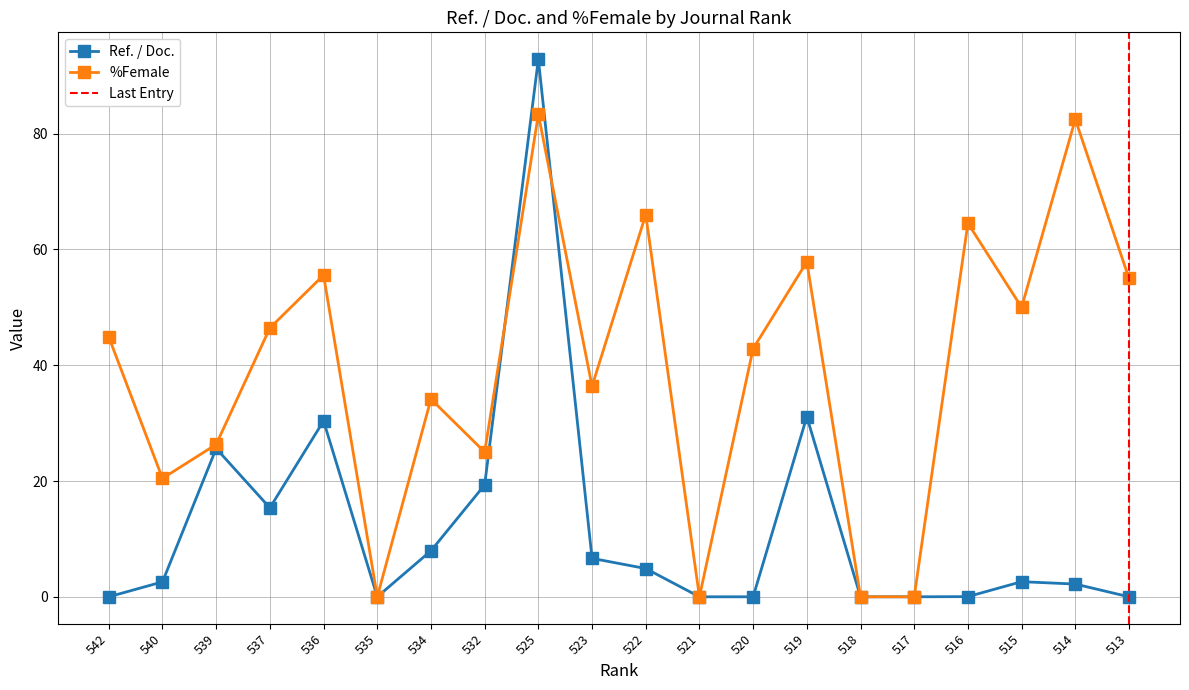

Where do %Female and Ref. / Doc. first cross each other?

532 and 525